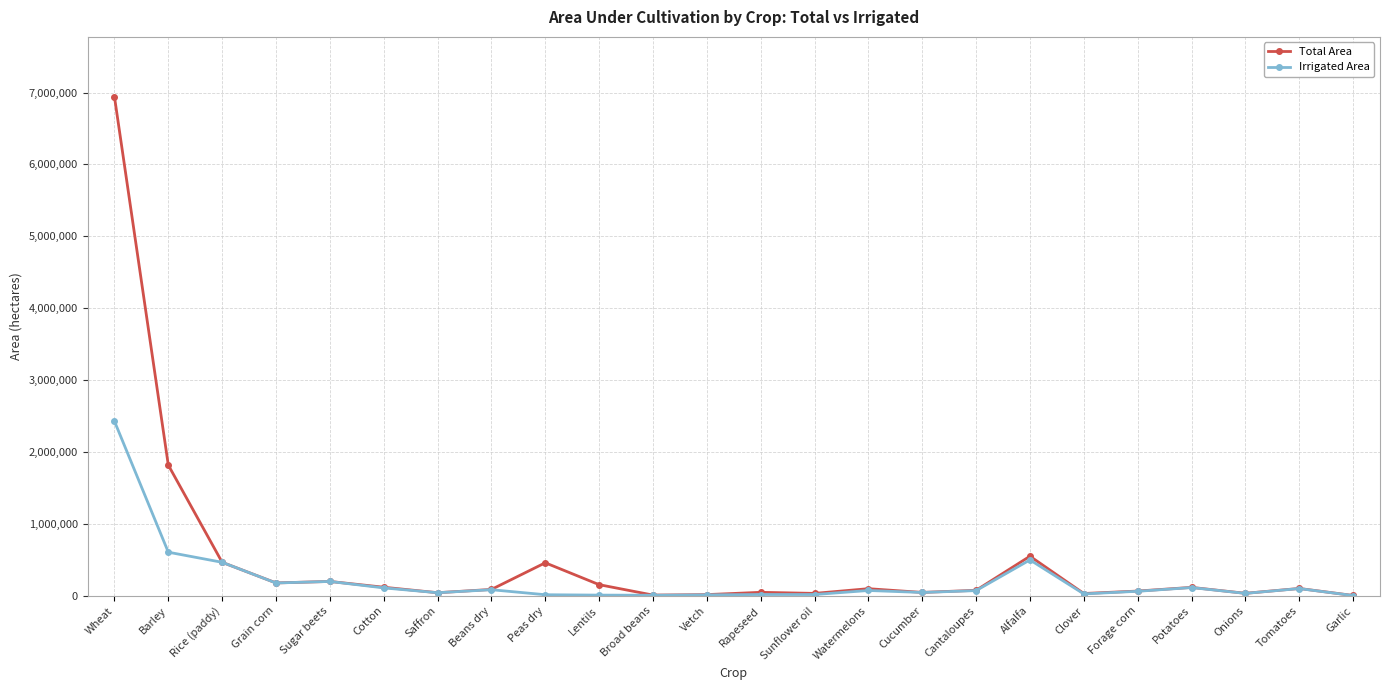

True or false: Irrigated Area has more than 2 interior local peaks.

True